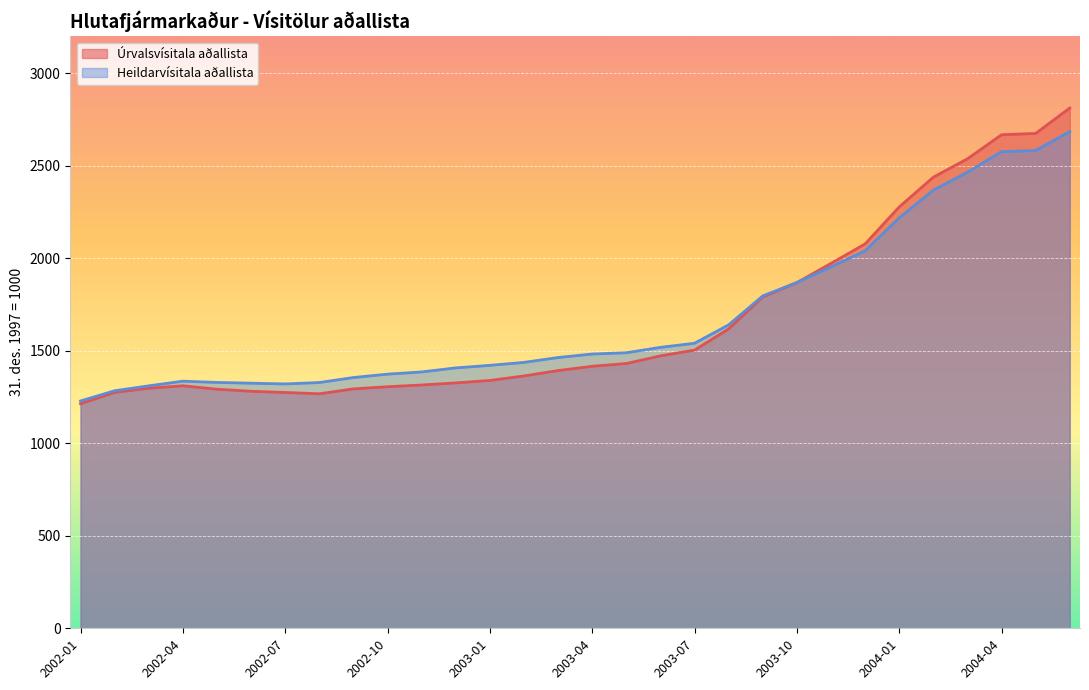

True or false: Úrvalsvísitala aðallista has a value of 1800.5 at 2002-05.

False